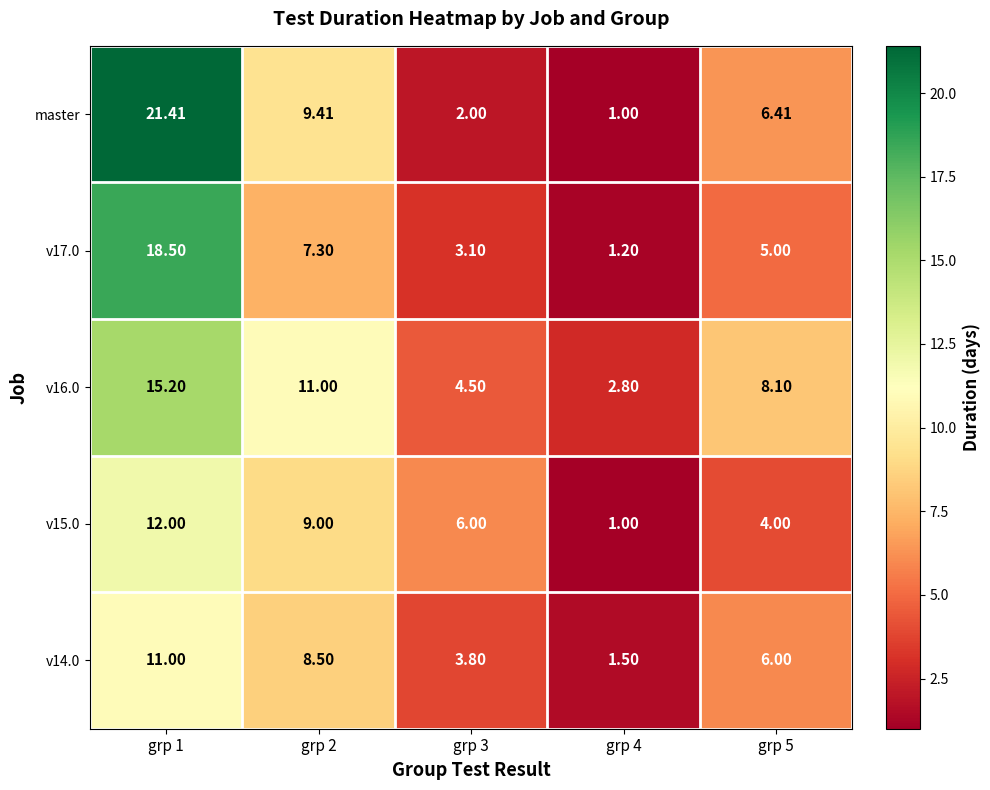

Which series changed the most between grp 4 and grp 5?

master